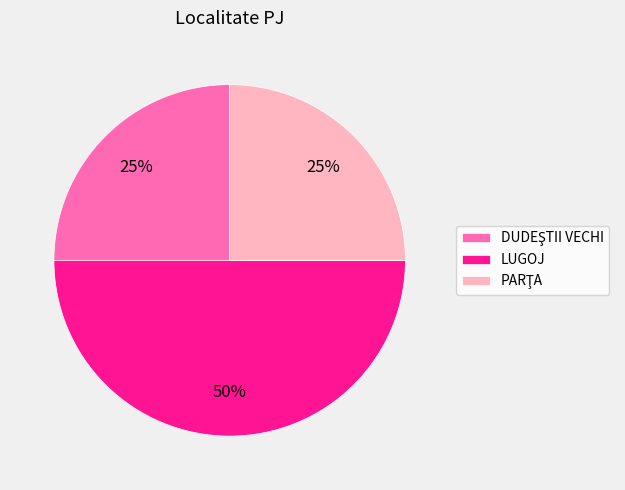

Is it true that LUGOJ is 37% of the pie?

False